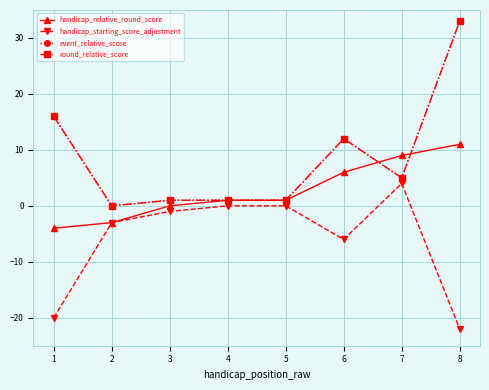

True or false: event_relative_score and handicap_starting_score_adjustment intersect in this chart.

False